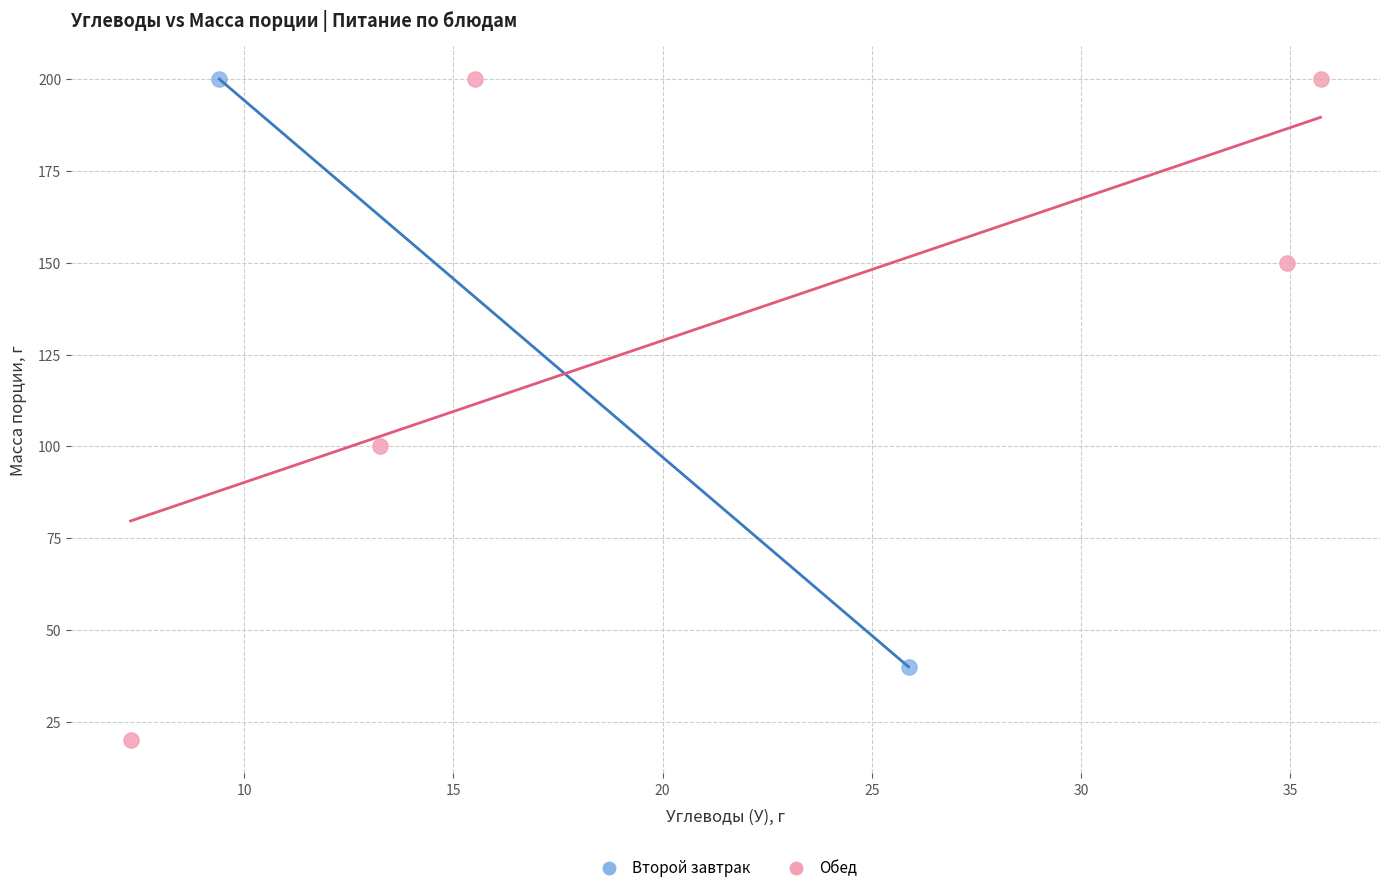

What are all the series names shown in the legend?

Второй завтрак, Обед